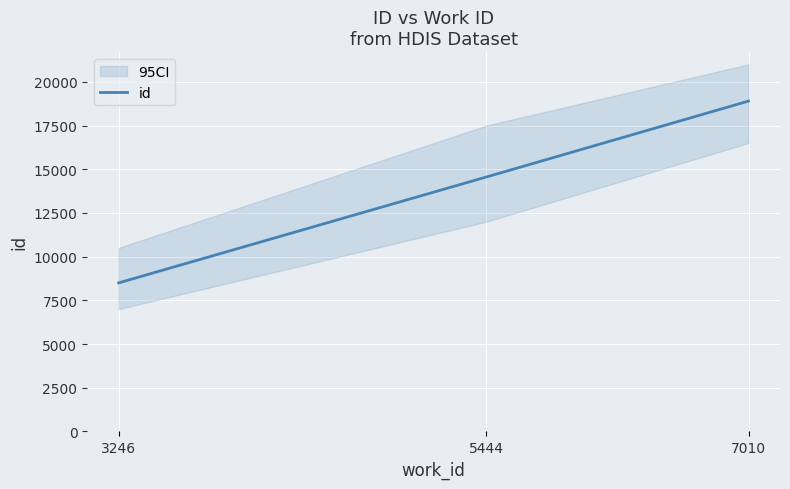

Approximately how many times larger is the value at 3246 compared to 5444?

0.6